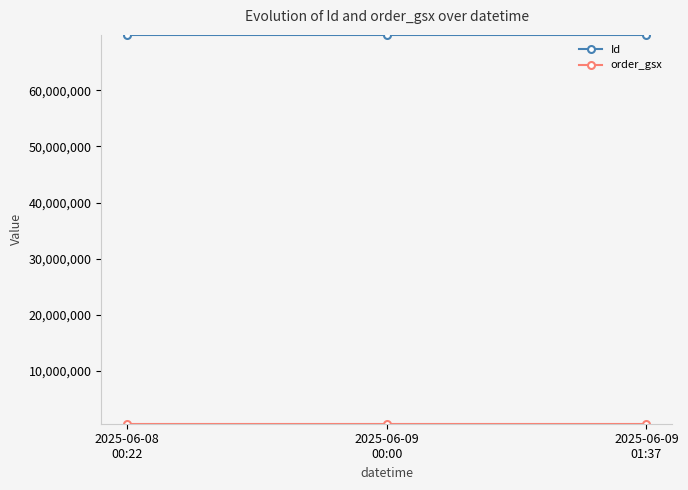

What is the sum of all Id values?

209575575